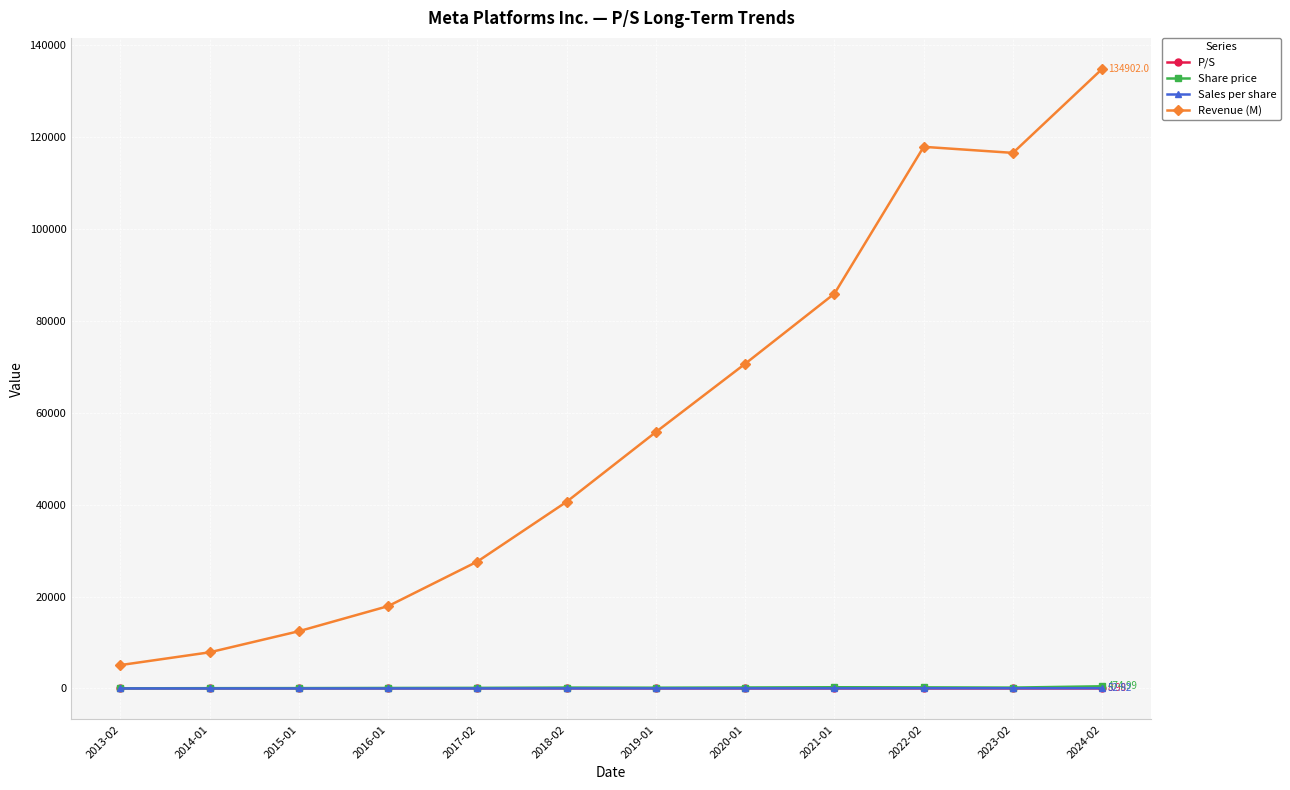

Which series changed the most between 2018-02 and 2022-02?

Revenue (M)